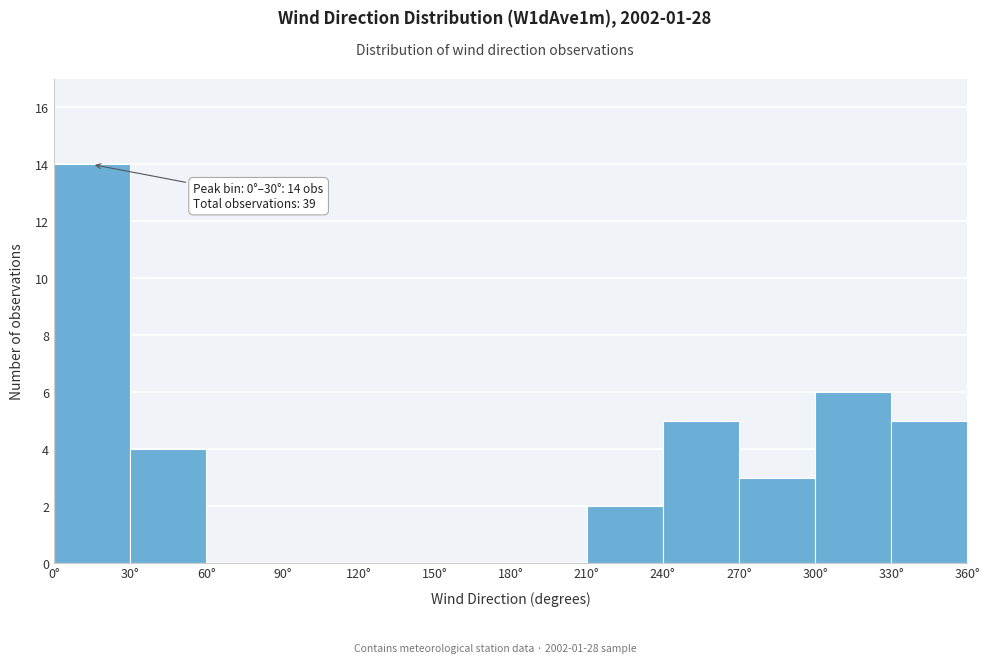

Which range on the x-axis has the tallest bar?

0 to 30